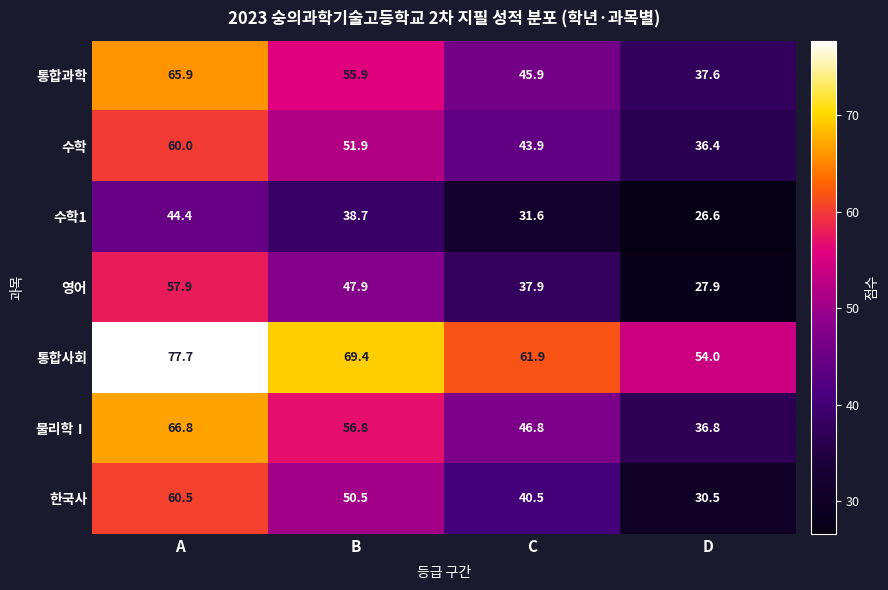

Reading left to right, extract all data points from this chart.

통합과학: A=65.9	B=55.9	C=45.9	D=37.6
수학: A=60.0	B=51.9	C=43.9	D=36.4
수학1: A=44.4	B=38.7	C=31.6	D=26.6
영어: A=57.9	B=47.9	C=37.9	D=27.9
통합사회: A=77.7	B=69.4	C=61.9	D=54.0
물리학Ⅰ: A=66.8	B=56.8	C=46.8	D=36.8
한국사: A=60.5	B=50.5	C=40.5	D=30.5